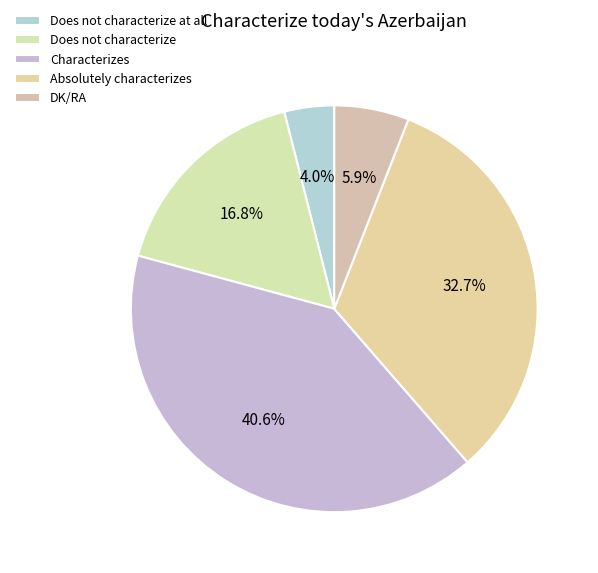

What percentage is NOT represented by Does not characterize at all?

96.0%